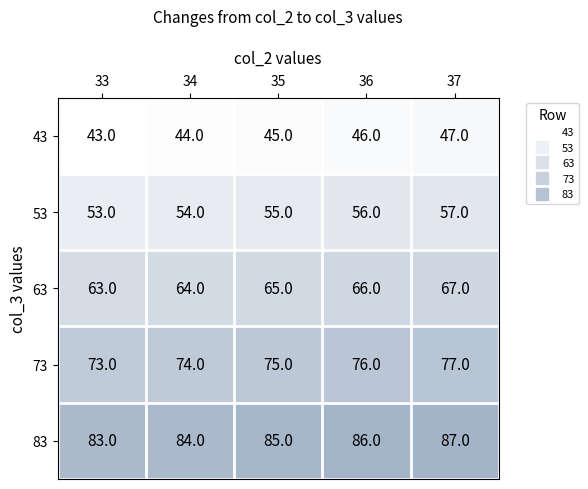

What is the difference between the maximum and minimum values in the 53 series?

4